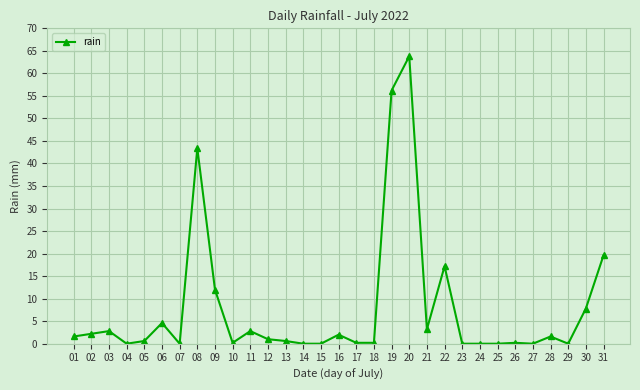

What is the change in value from 12 to 16?

+1.0